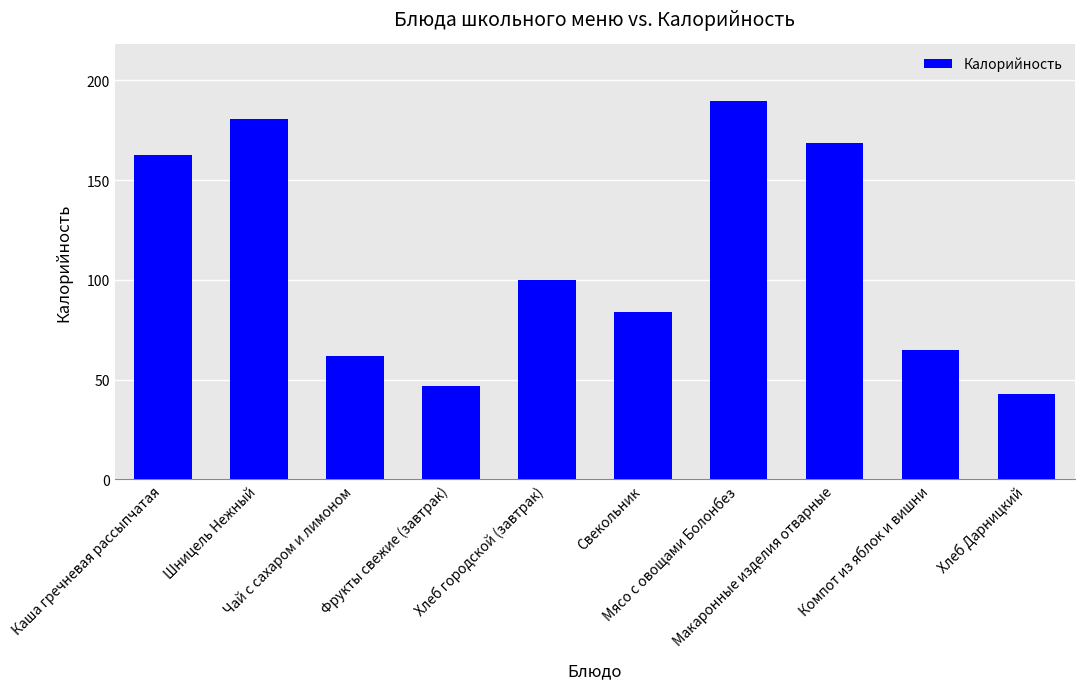

What is the difference between the values at Свекольник and Шницель Нежный?

96.8